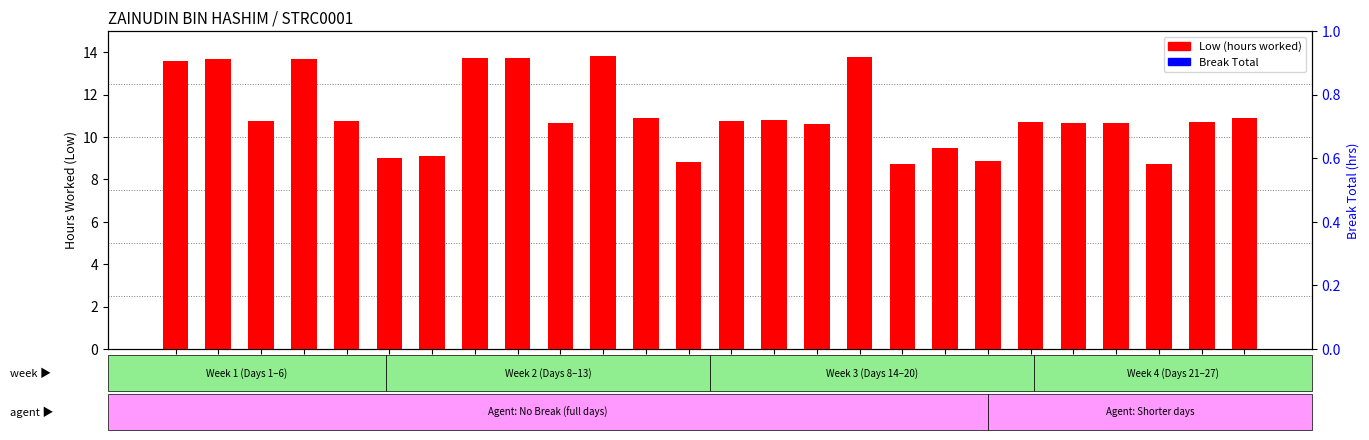

List the series in order of their overall mean, lowest first.

Break Total, Low (hours worked)